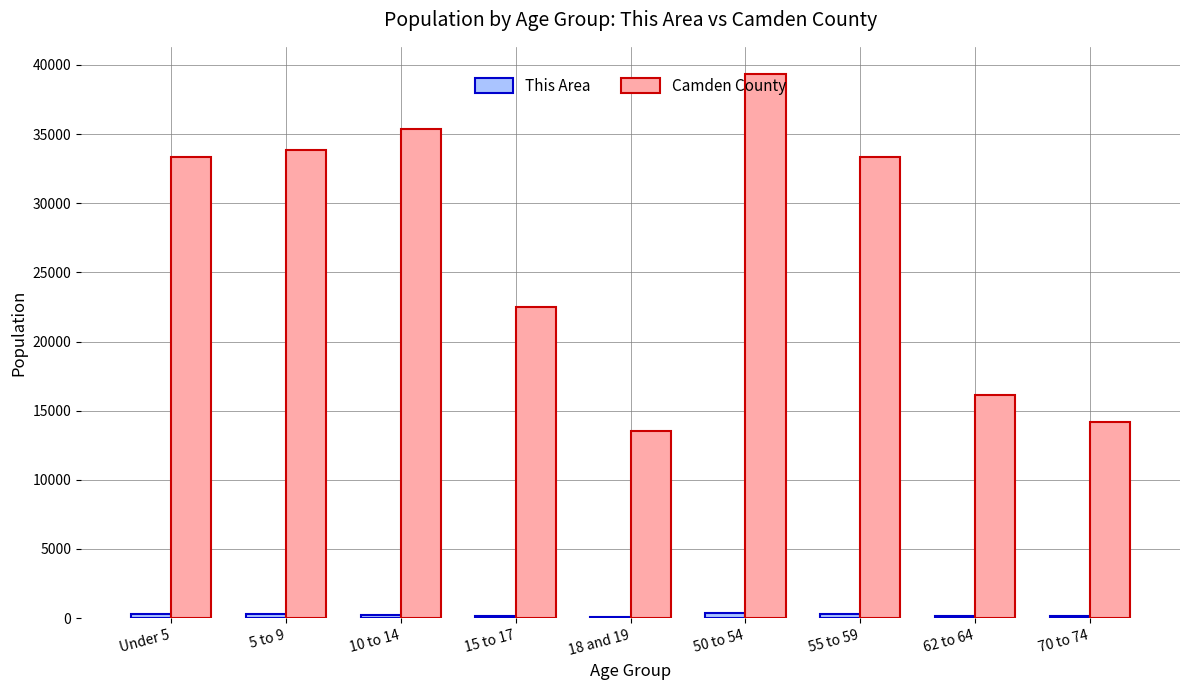

What is the sum of all Camden County values?

241594